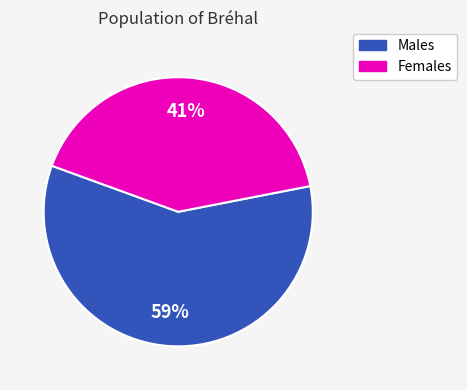

Does any single category account for the majority?

Yes